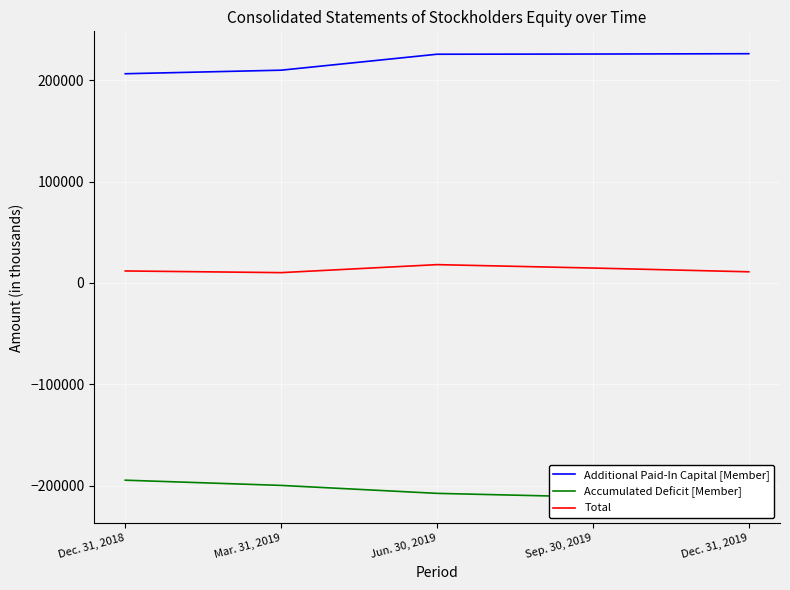

True or false: Total has a value of 18092 at Jun. 30, 2019.

True